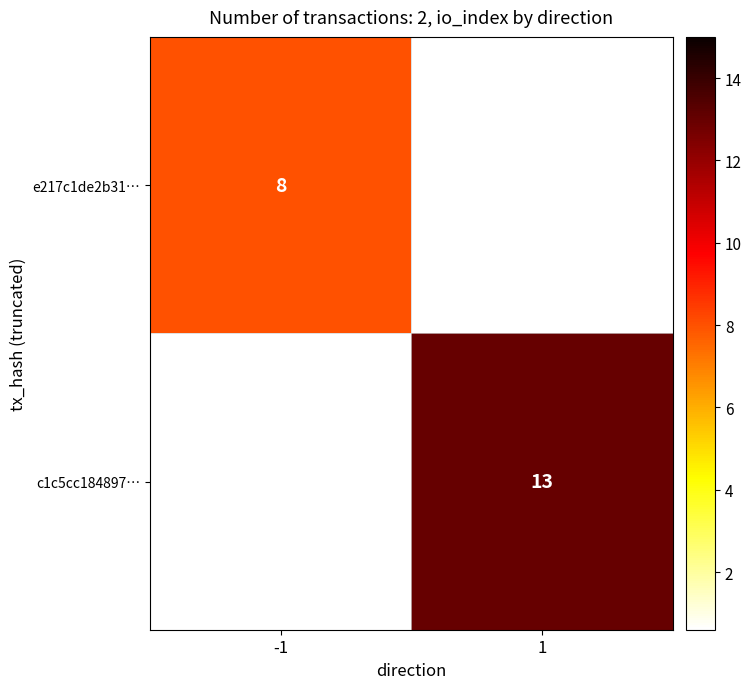

How many categories are shown in the chart?

2